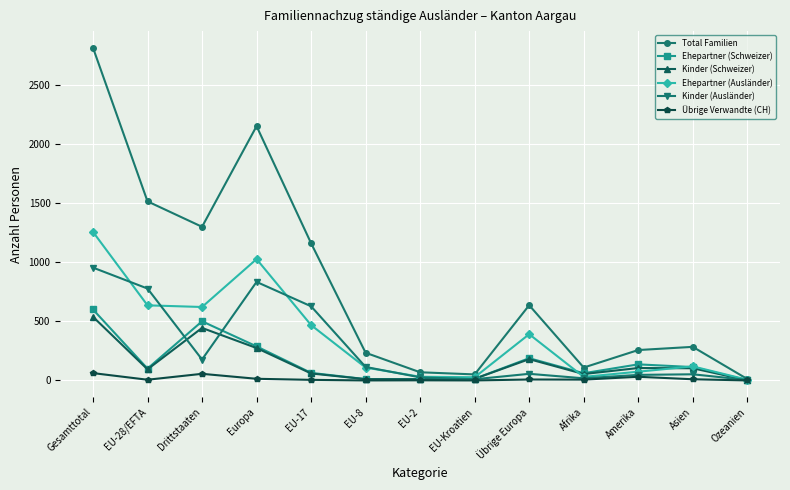

Which series changed the most between EU-28/EFTA and Afrika?

Total Familien